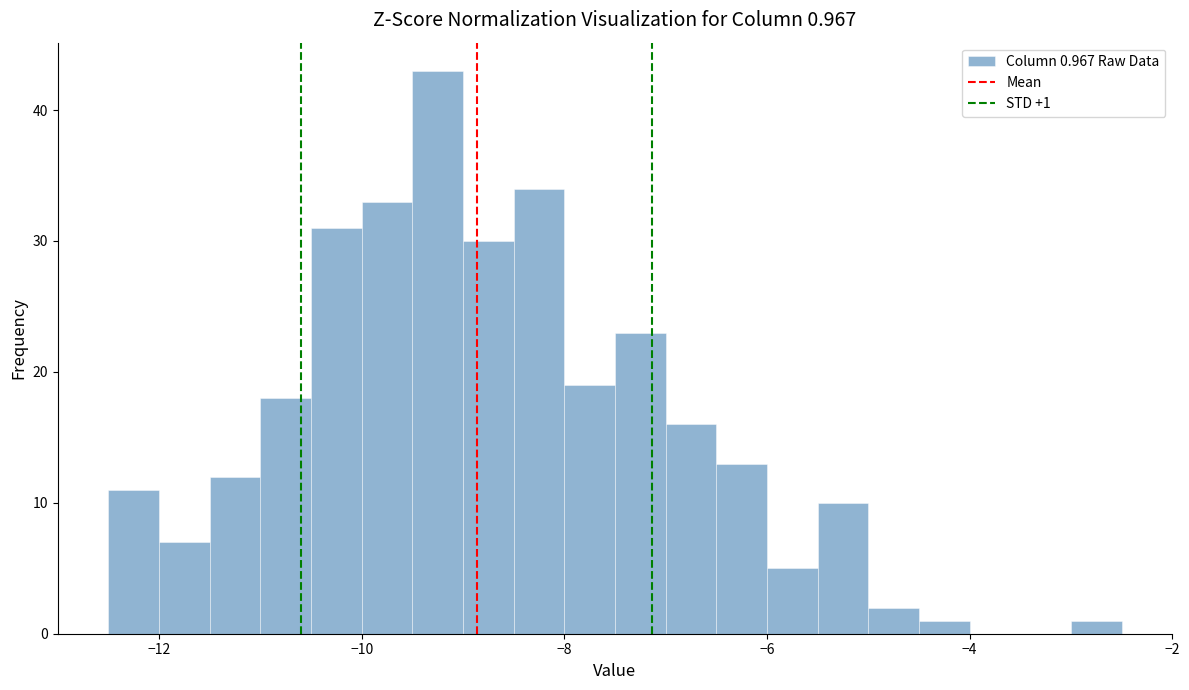

Around what value on the x-axis is the tallest bar? Give the approximate position of its centre, as read against the axis.

-9.2